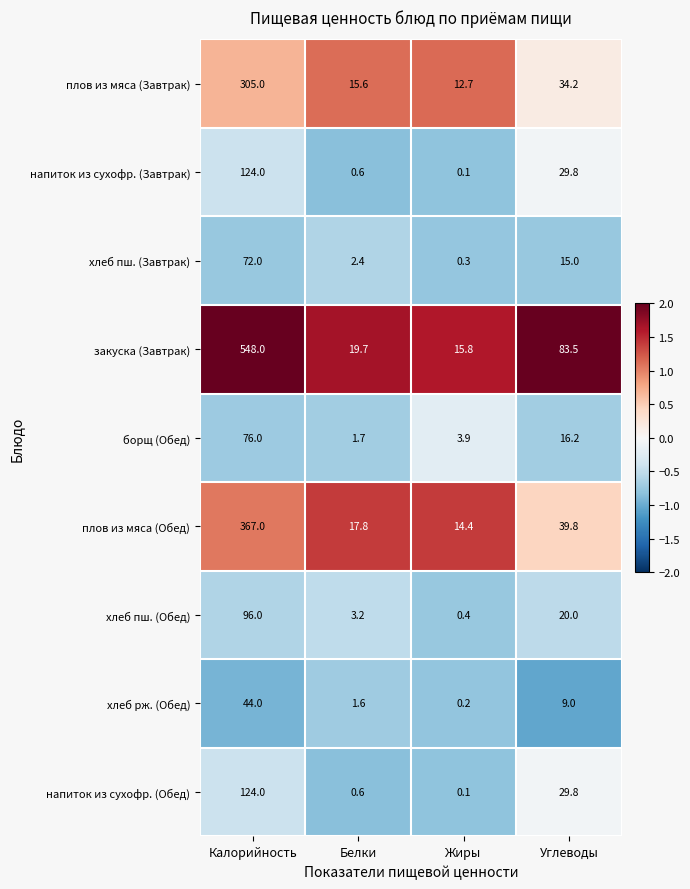

List the labels in order of борщ (Обед) value, largest first.

Калорийность, Углеводы, Жиры, Белки